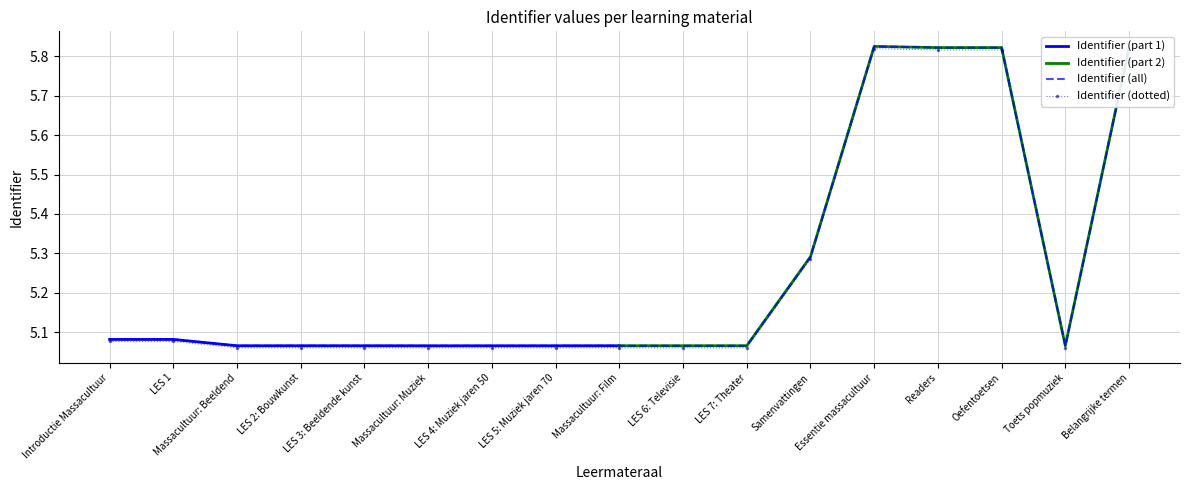

What is the label of the 11th point from the right?

LES 4: Muziek jaren 50